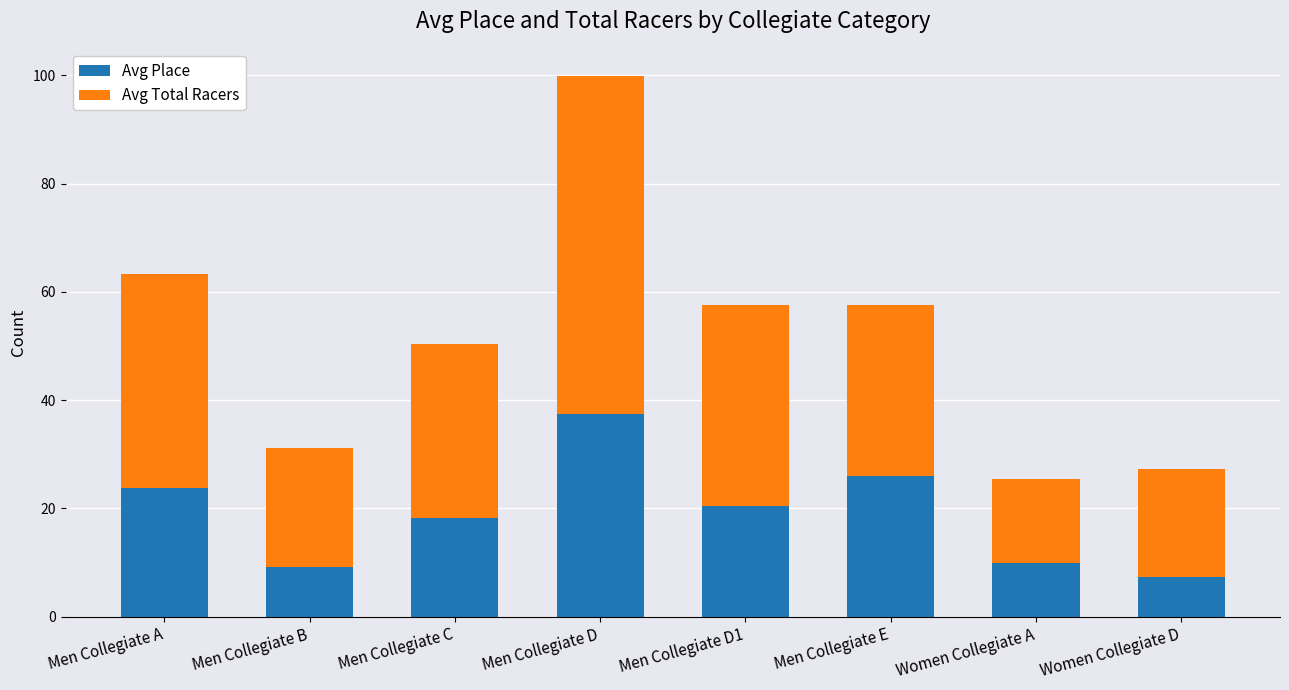

What is the difference between the maximum and second lowest values in the Avg Place series?

28.2